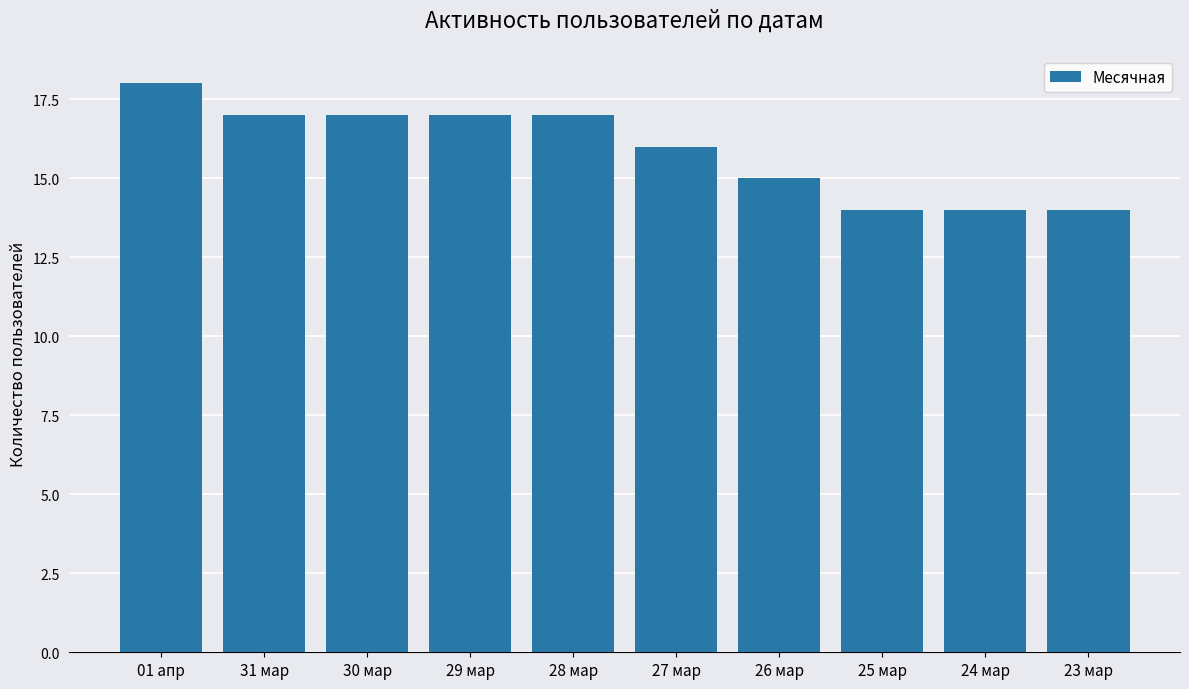

What is the difference between the maximum and second lowest values?

4